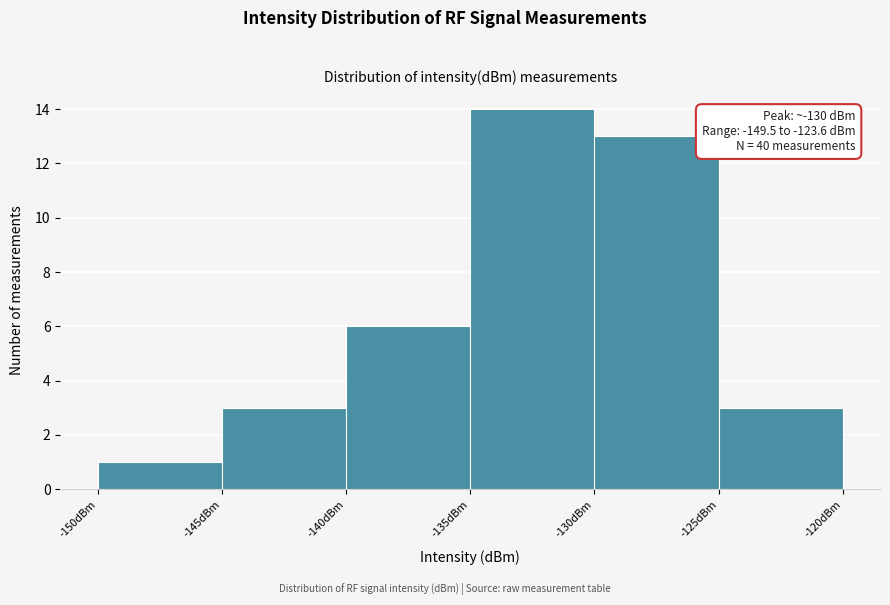

Over which range of the x-axis is the bar tallest?

-135 to -130